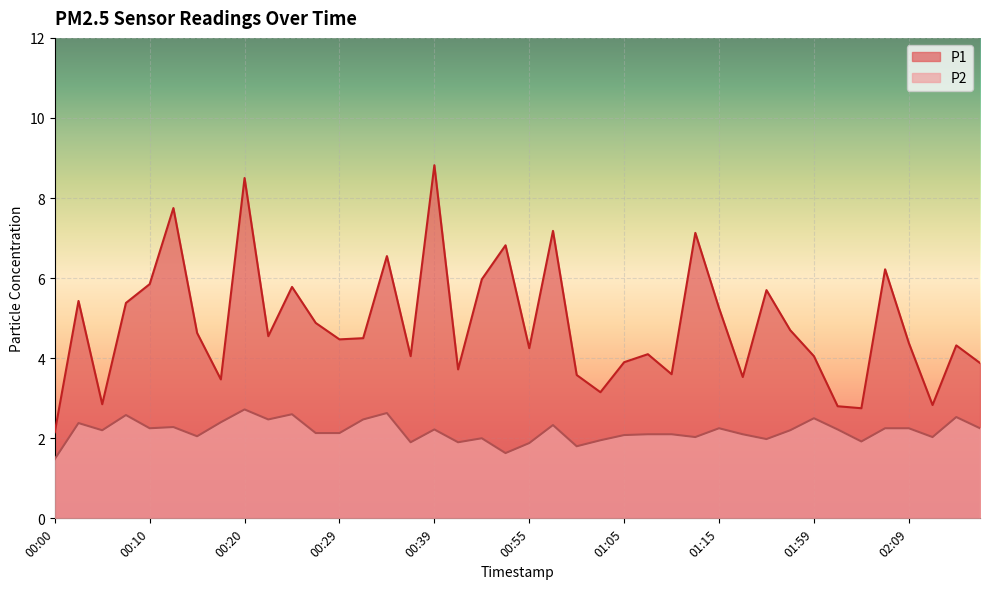

Is the value of P2 at 00:20 greater than the value of P1 at 01:56?

No